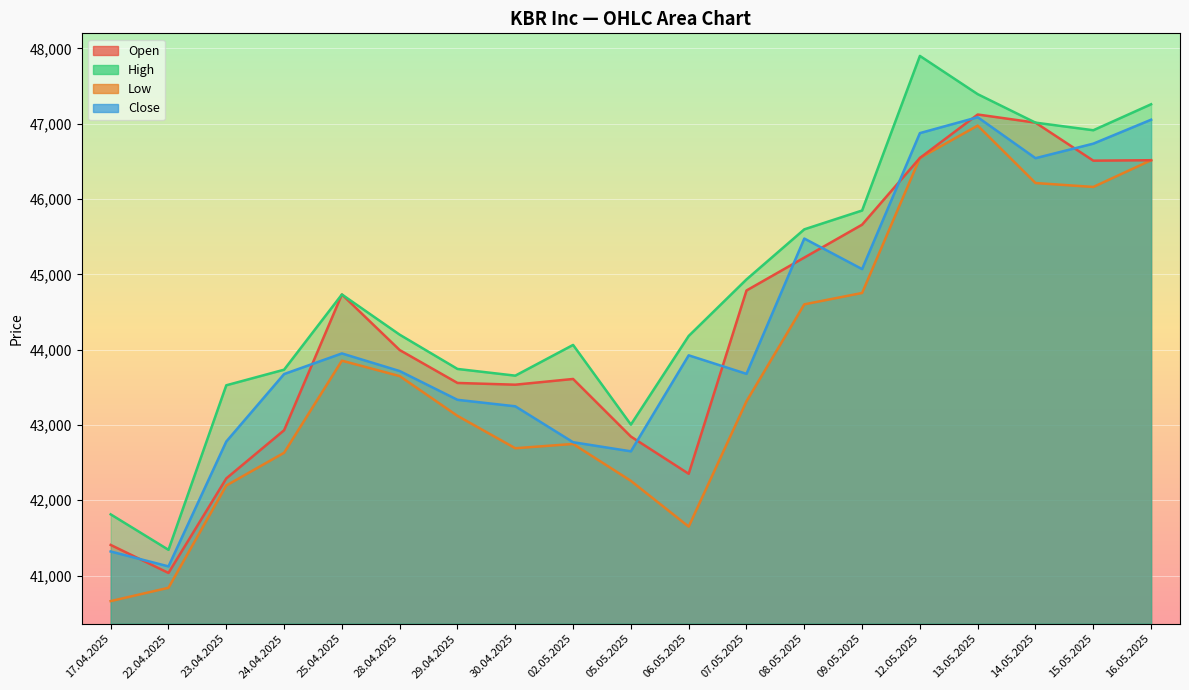

What is the average value of the Close series?

44264